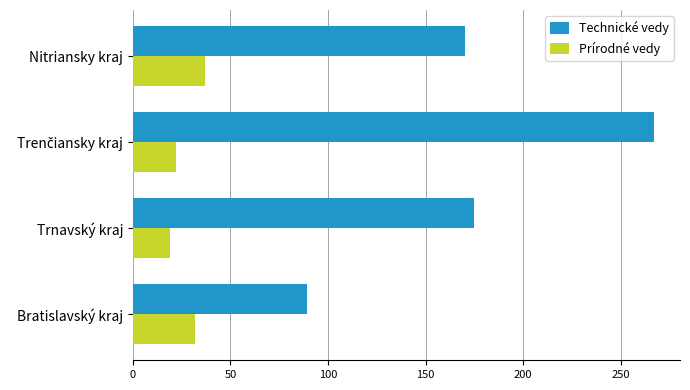

Which label corresponds to the smallest value in the chart?

Trnavský kraj